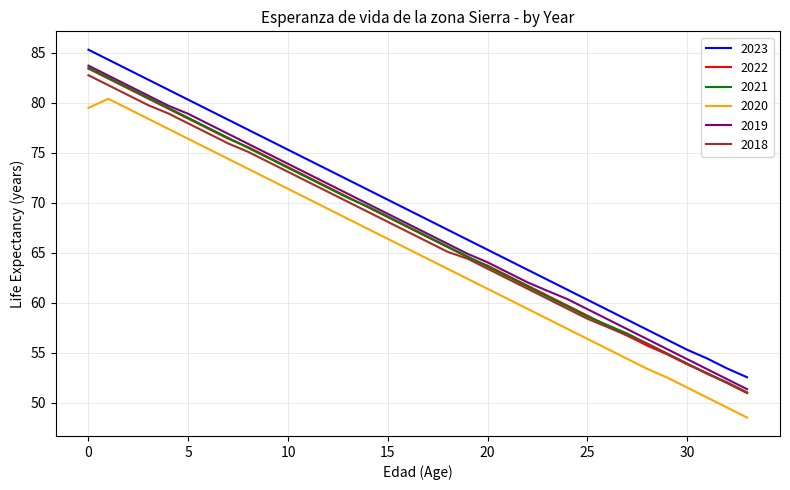

What is the difference between the maximum and minimum values in the 2018 series?

31.7